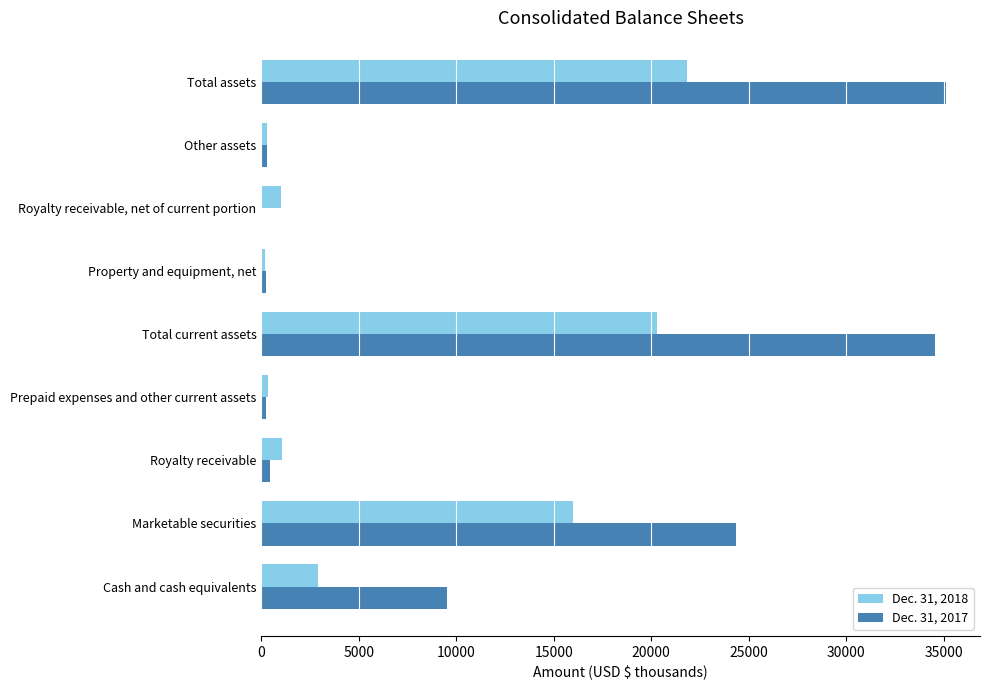

Is the value of Dec. 31, 2017 at Cash and cash equivalents greater than the value of Dec. 31, 2018 at Royalty receivable?

Yes